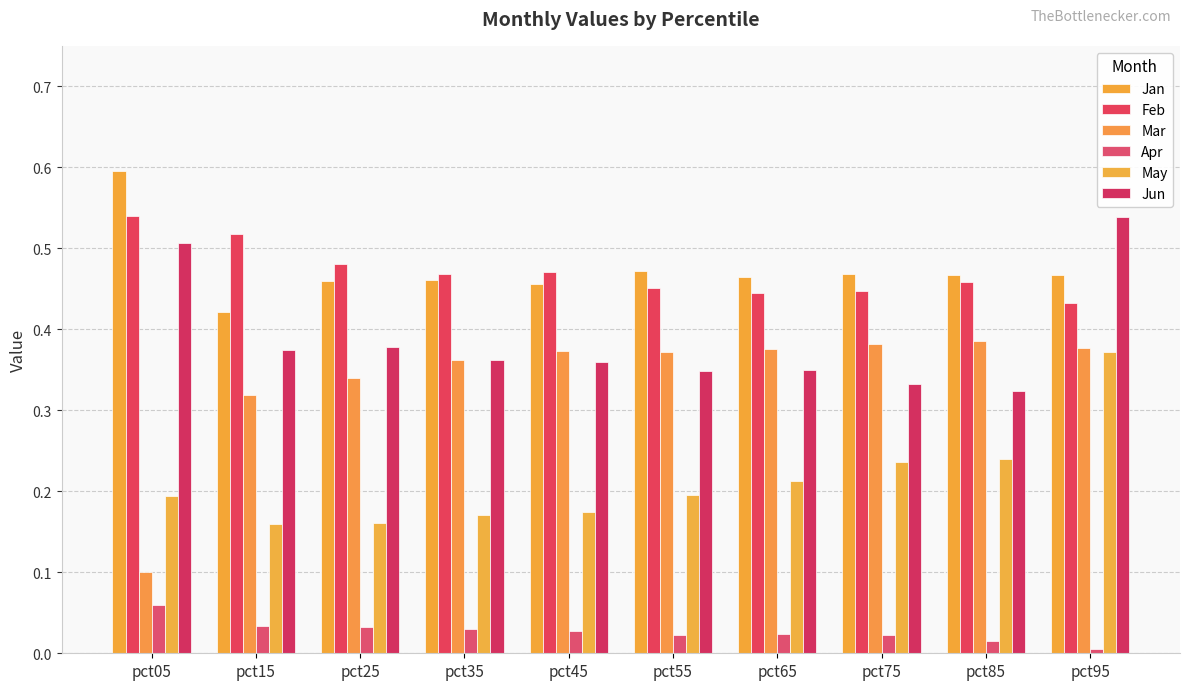

Which category has the highest value in the May series?

pct95